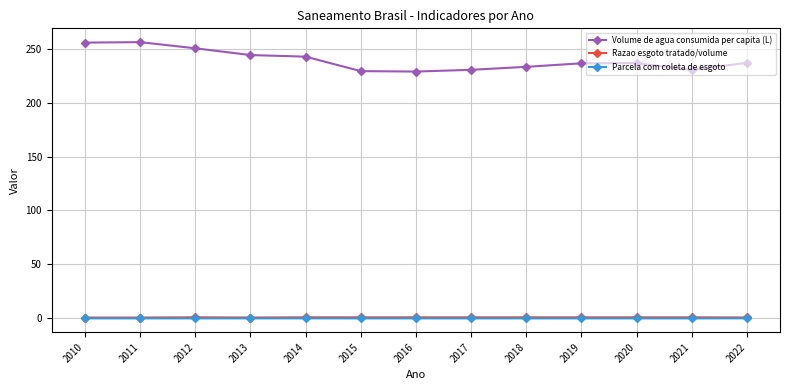

What is the value of the Volume de agua consumida per capita (L) point at the 1st from the left?

255.6